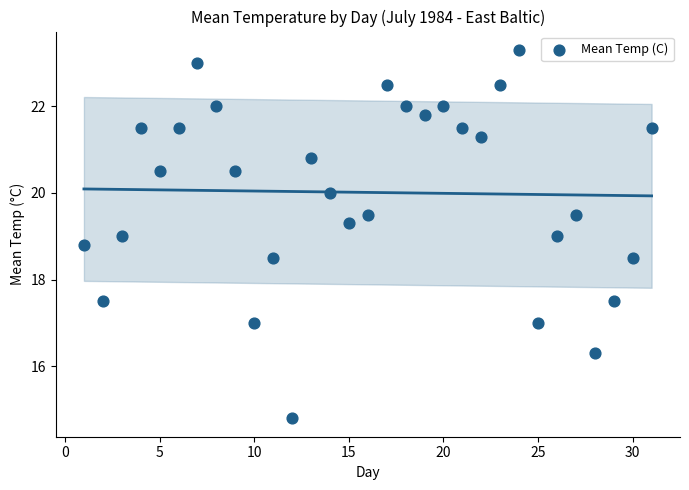

What is the range of X values (max minus min)?

30.0